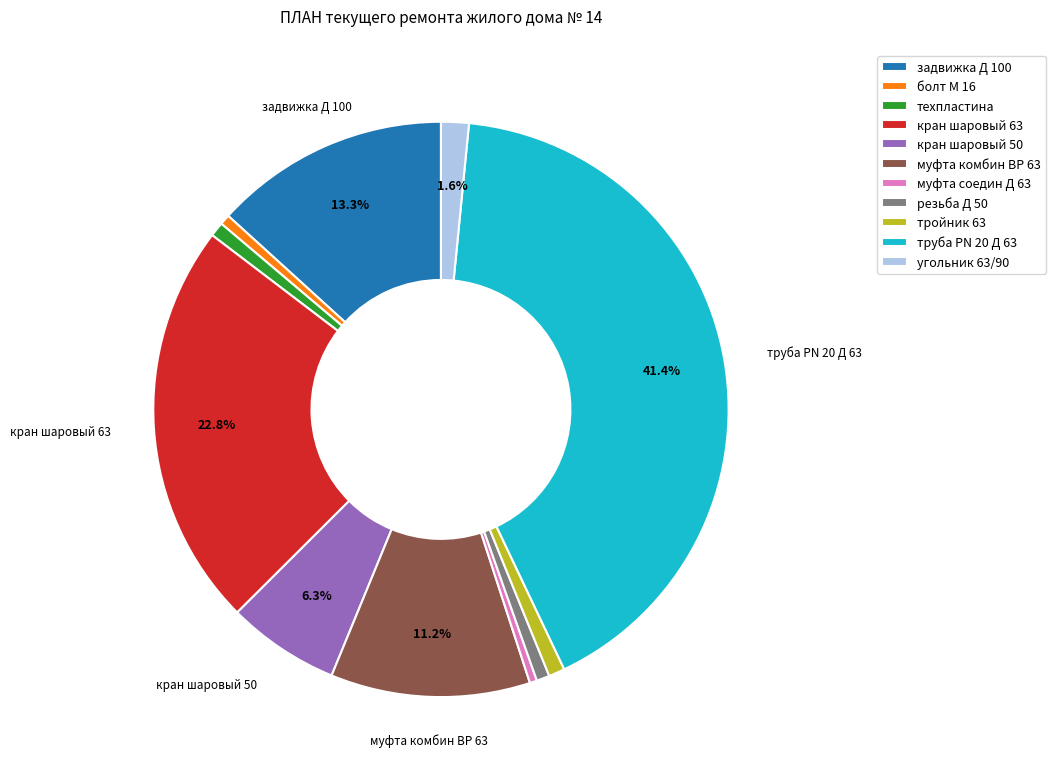

The задвижка Д 100 slice represents 27% of the pie. True or false?

False